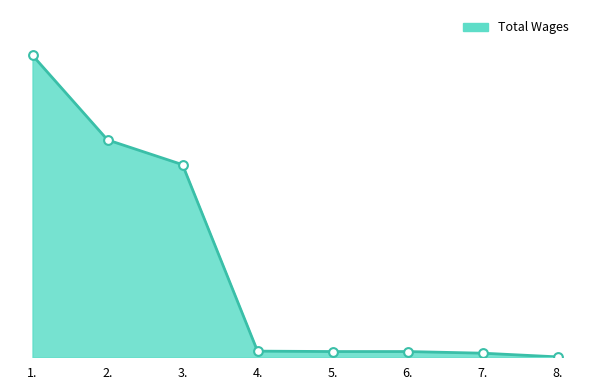

What is the change in value from 1. to 6.?

-72263